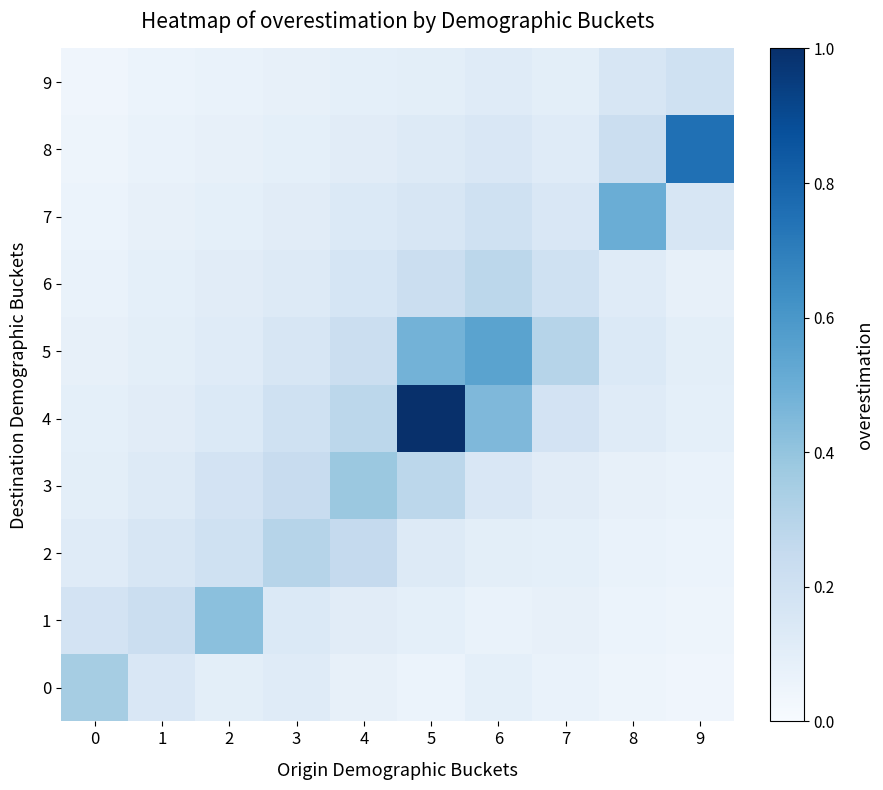

At how many categories does at least one series exceed 0?

10